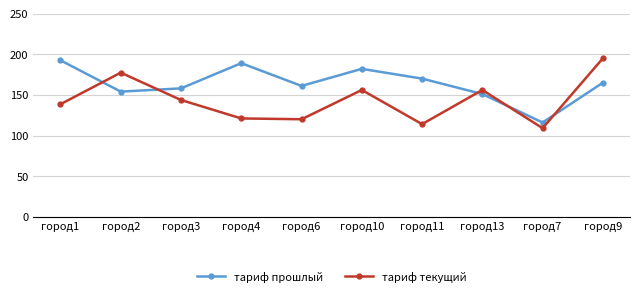

Reading right to left, extract all data points from this chart.

тариф прошлый: 165.0	116.0	151.0	170.0	182.0	161.0	189.0	158.0	154.0	192.5
тариф текущий: 195.0	109.0	156.0	114.0	156.0	120.0	121.0	143.7	177.3	138.5